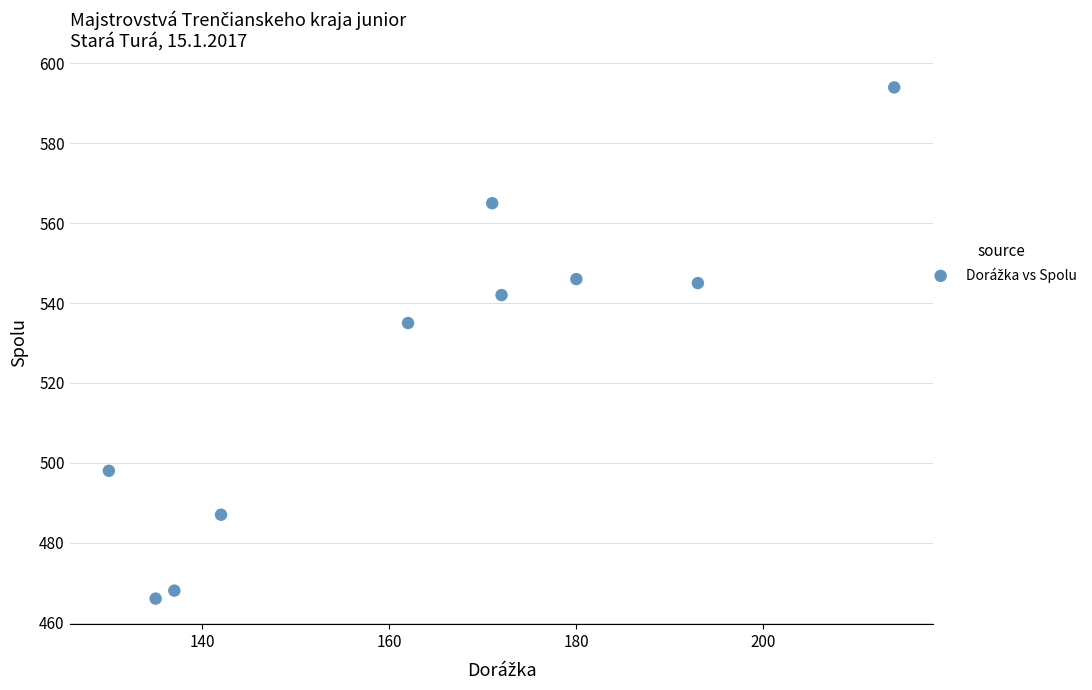

What is the average X value?

164